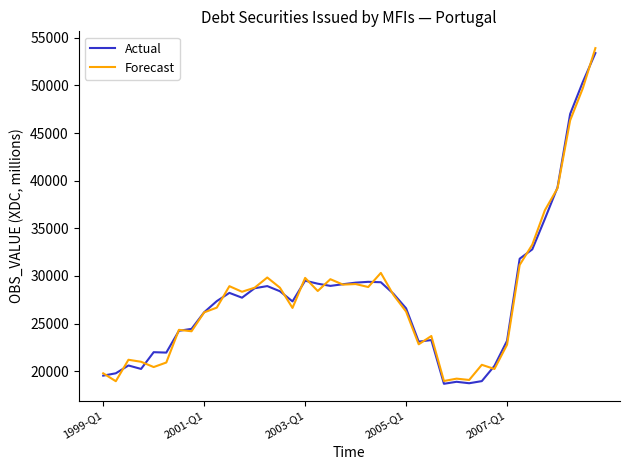

What is the highest value of the Forecast series?

53914.3